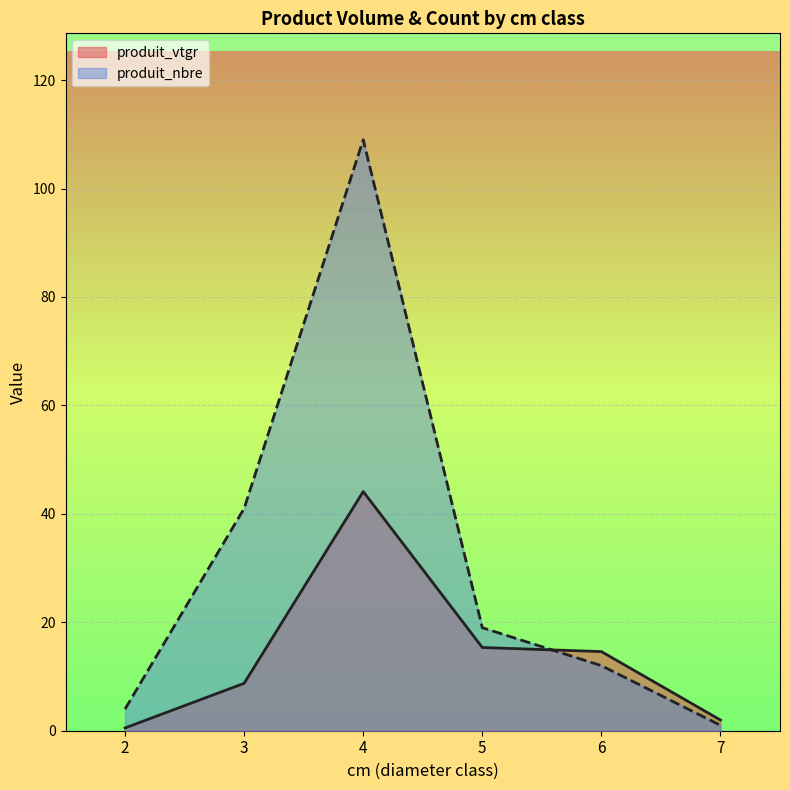

Is it true that produit_vtgr equals 26.6 at 5?

False